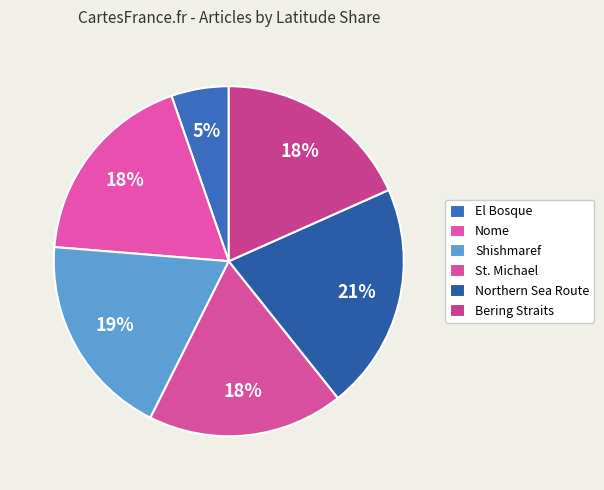

What is the smallest slice in the pie chart?

El Bosque